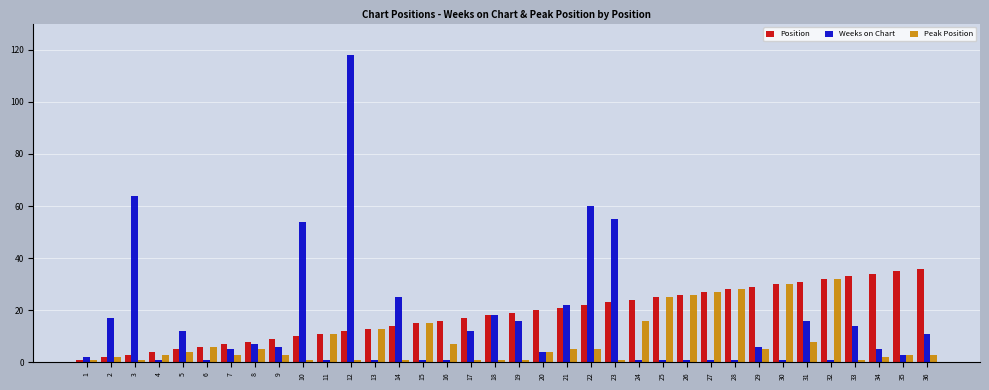

What is the difference between the maximum and second lowest values in the Weeks on Chart series?

117